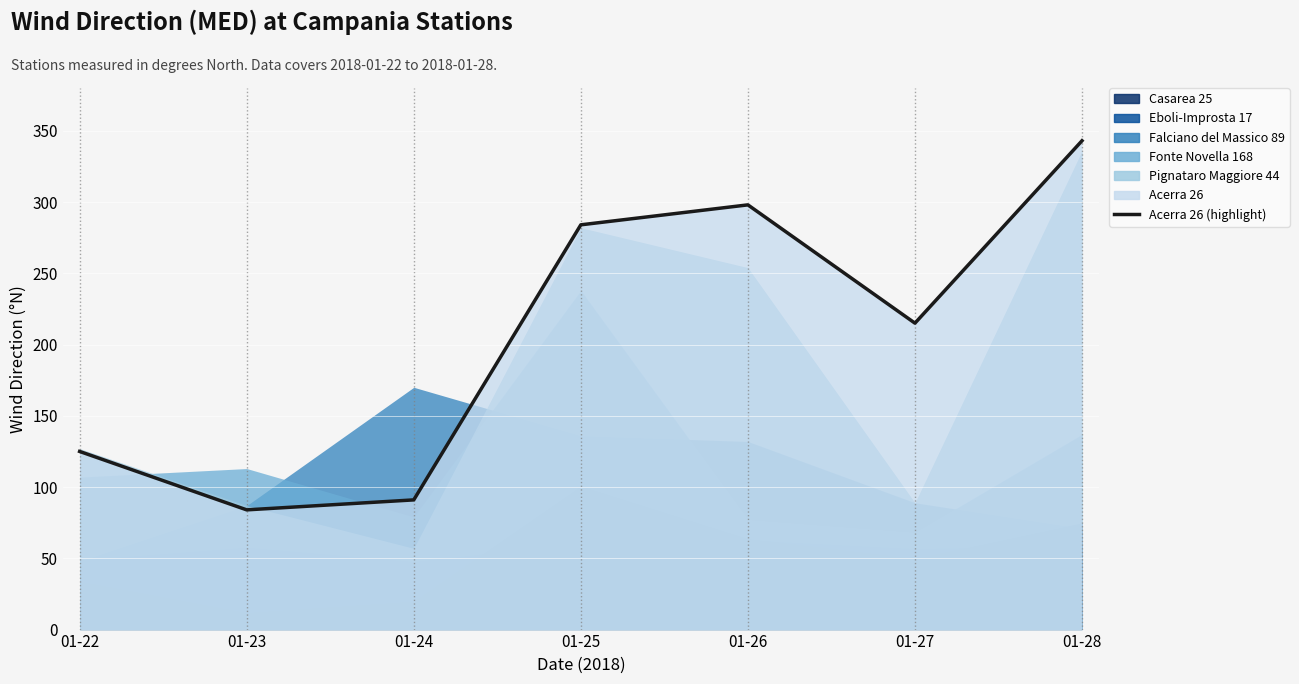

List the labels in order of value, largest first.

01-28, 01-26, 01-25, 01-27, 01-22, 01-24, 01-23